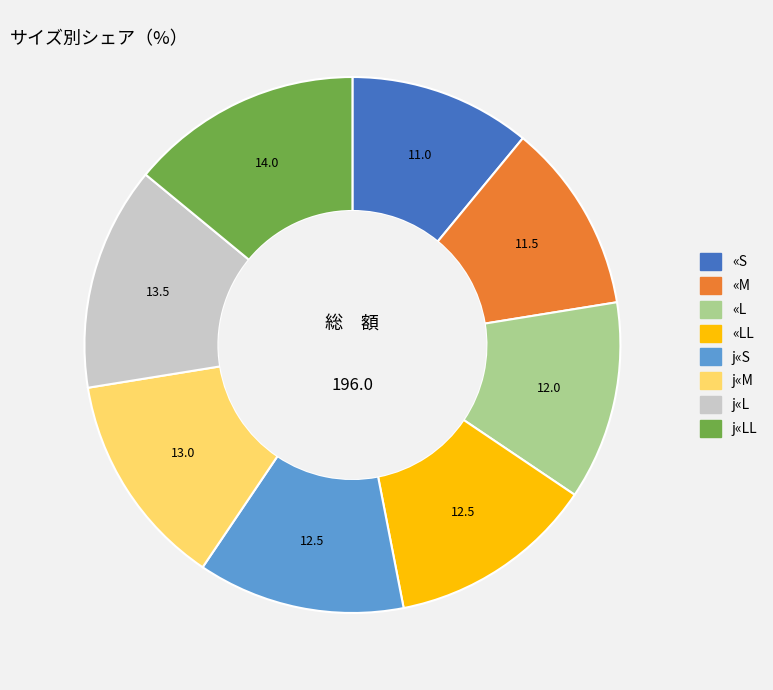

Does any single category account for the majority?

No